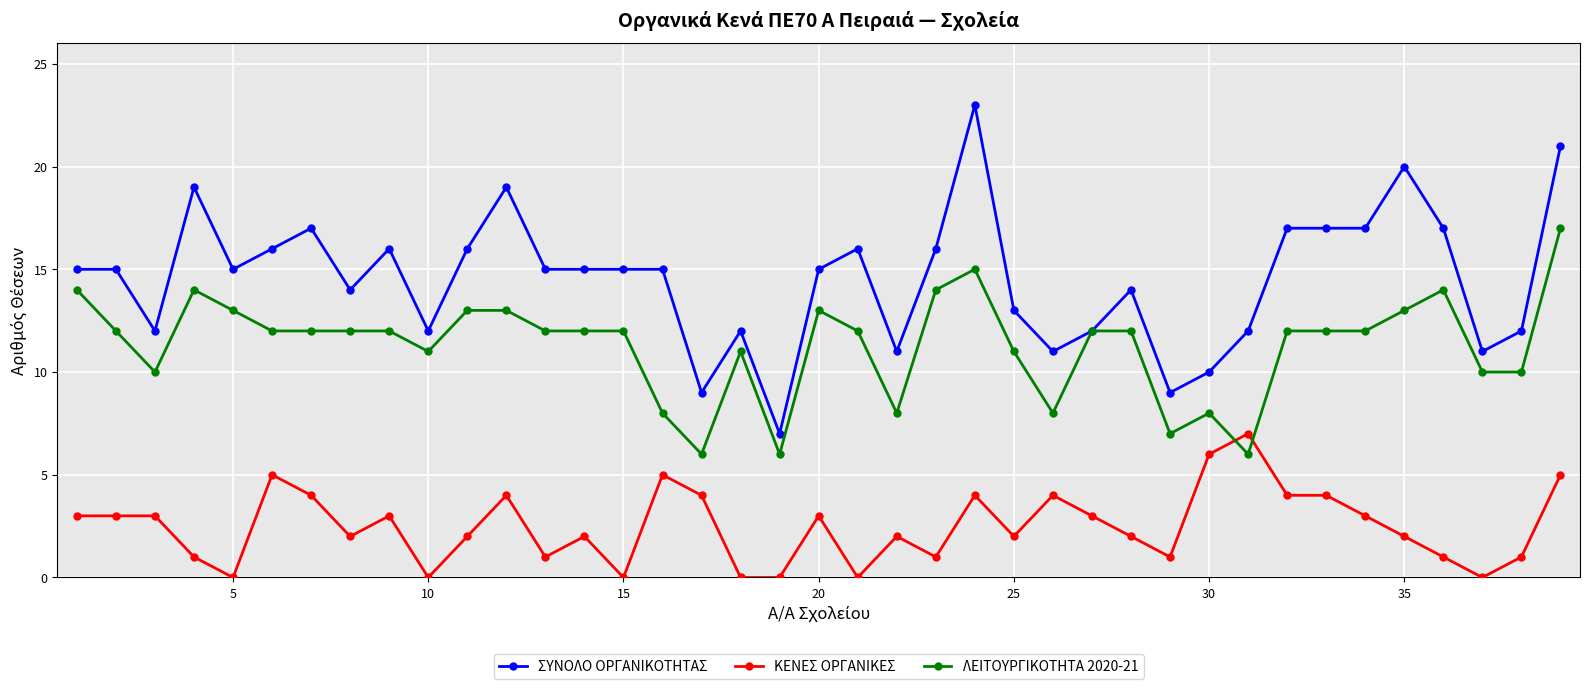

Reading left to right, transcribe all the data shown in this chart.

ΣΥΝΟΛΟ ΟΡΓΑΝΙΚΟΤΗΤΑΣ: 15	15	12	19	15	16	17	14	16	12	16	19	15	15	15	15	9	12	7	15	16	11	16	23	13	11	12	14	9	10	12	17	17	17	20	17	11	12	21
ΚΕΝΕΣ ΟΡΓΑΝΙΚΕΣ: 3	3	3	1	0	5	4	2	3	0	2	4	1	2	0	5	4	0	0	3	0	2	1	4	2	4	3	2	1	6	7	4	4	3	2	1	0	1	5
ΛΕΙΤΟΥΡΓΙΚΟΤΗΤΑ 2020-21: 14	12	10	14	13	12	12	12	12	11	13	13	12	12	12	8	6	11	6	13	12	8	14	15	11	8	12	12	7	8	6	12	12	12	13	14	10	10	17